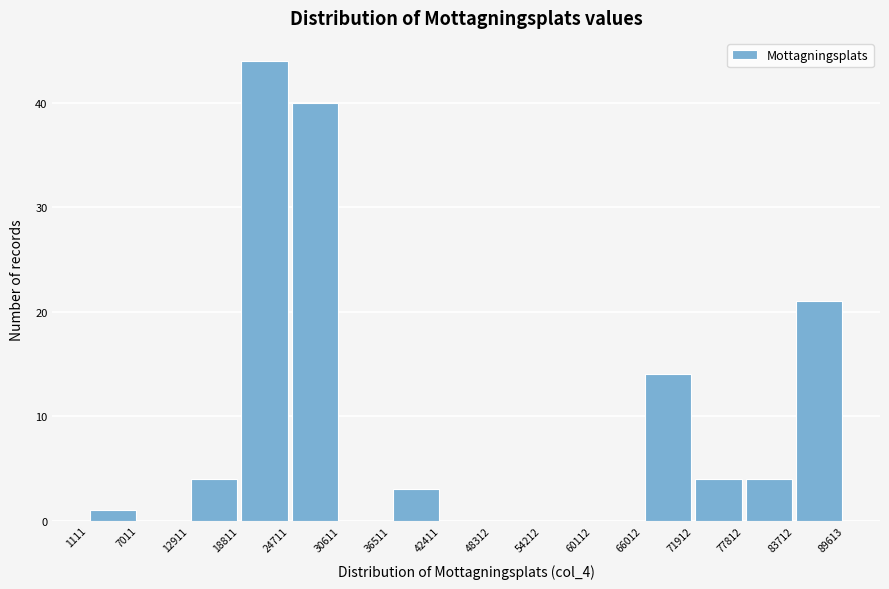

Reading left to right, list every bar in this chart as the range it spans on the x-axis followed by its height. The values are not printed on the chart, so give them approximately, as read against the axis.

1111 to 7011: 1
7011 to 12911: 0
12911 to 18811: 4
18811 to 24711: 44
24711 to 30611: 40
30611 to 36511: 0
36511 to 42411: 3
42411 to 48312: 0
48312 to 54212: 0
54212 to 60112: 0
60112 to 66012: 0
66012 to 71912: 14
71912 to 77812: 4
77812 to 83712: 4
83712 to 89613: 21